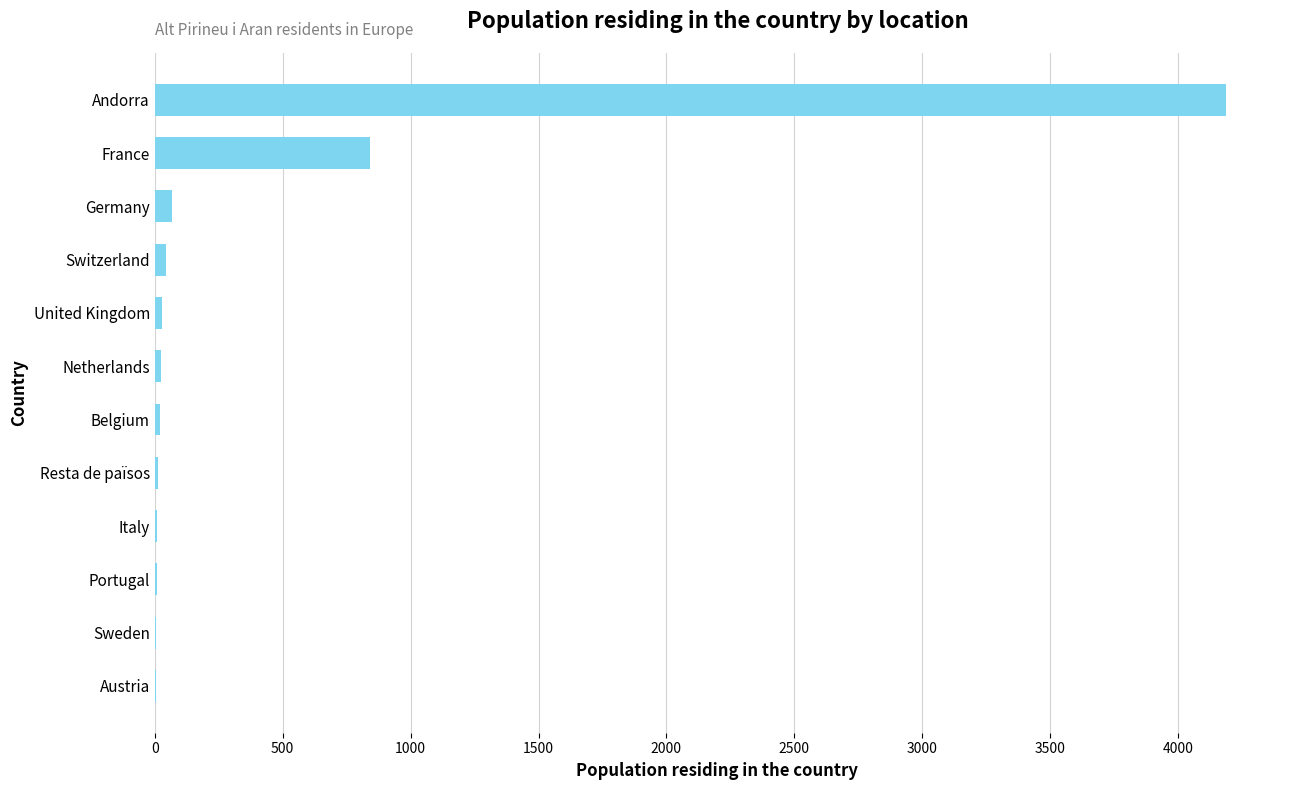

What is the sum of all values?

5256